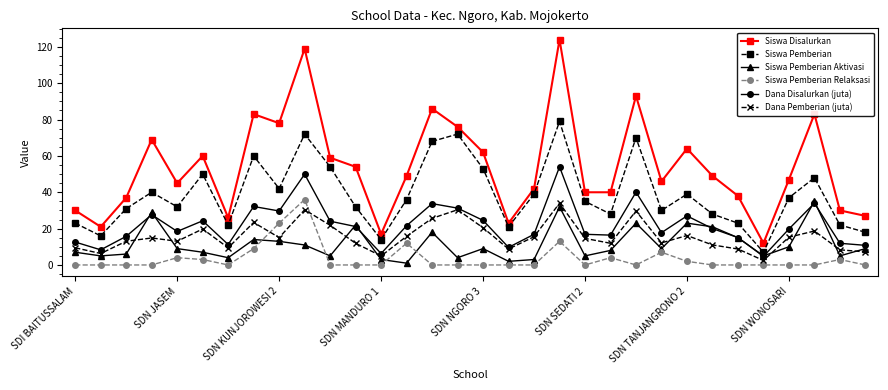

In Siswa Pemberian Relaksasi, how many points are higher than both neighbors (excluding endpoints)?

7